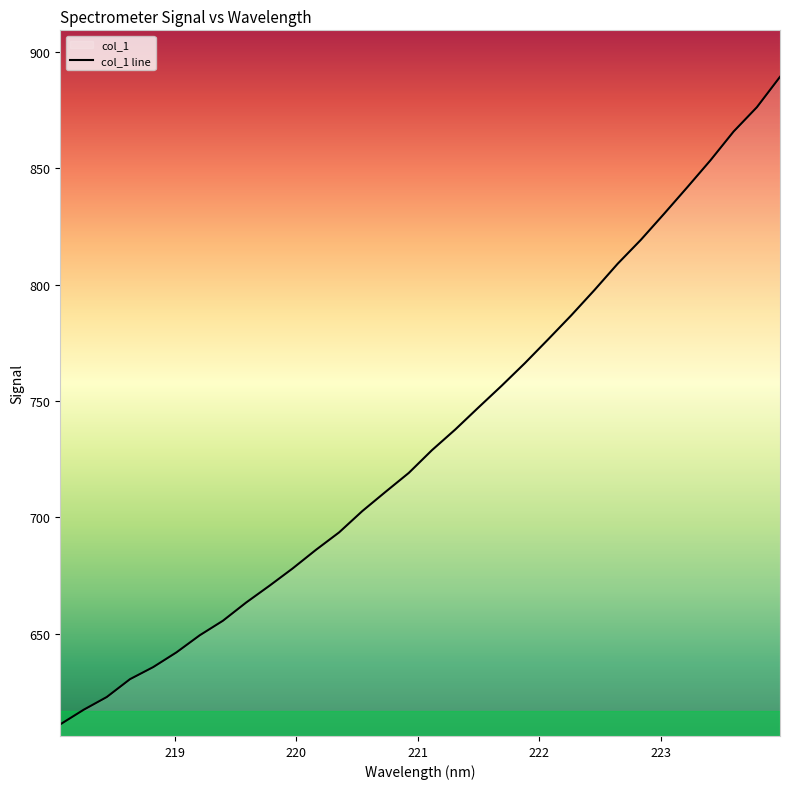

What is the maximum value shown in the chart?

889.4